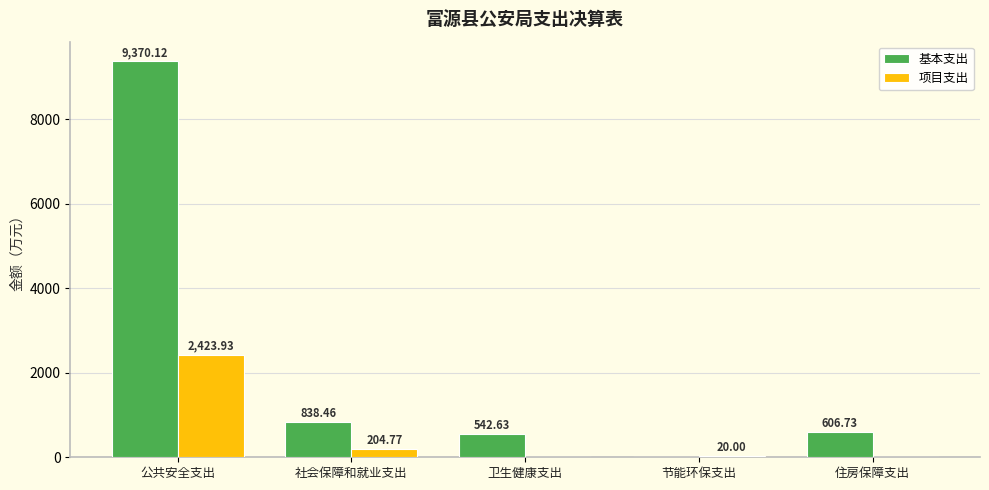

What is the total value across all series at 节能环保支出?

20.0